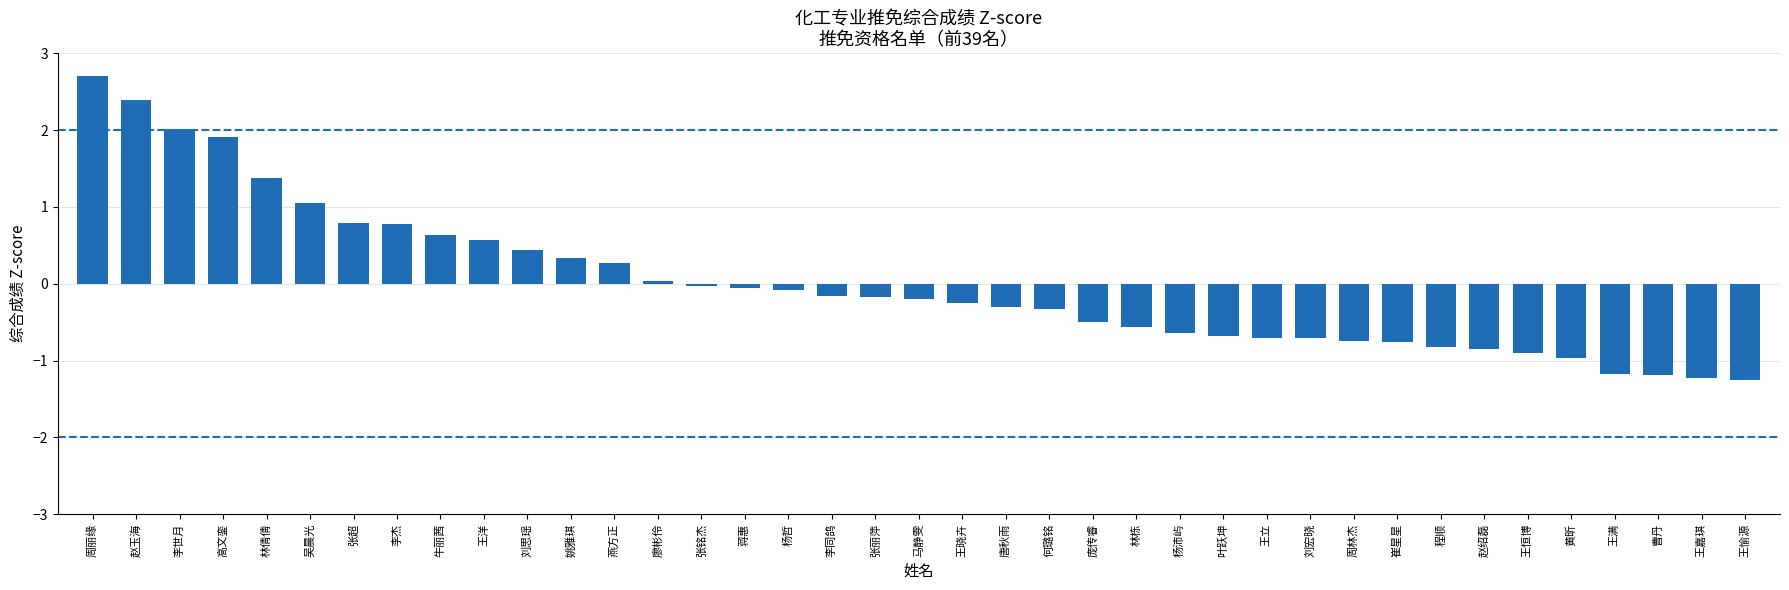

What is the difference between the maximum and minimum values?

4.0